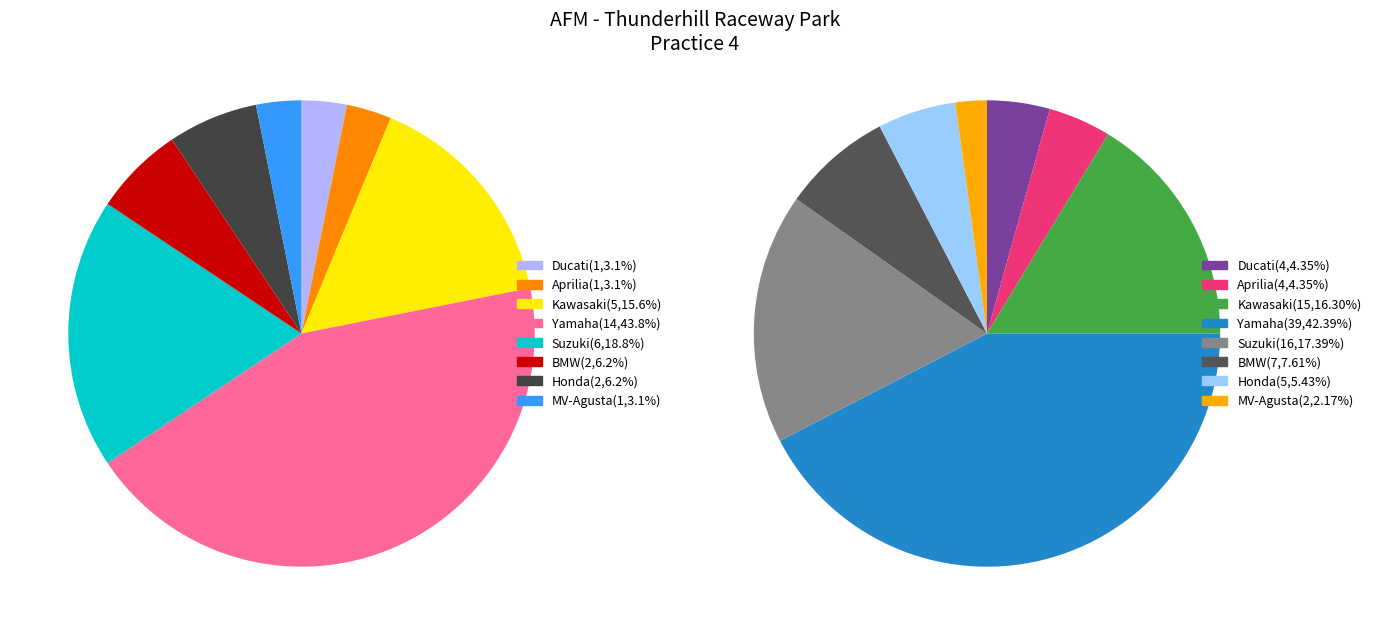

To the nearest percent, what is the combined percentage of Aprilia and Honda?

9%